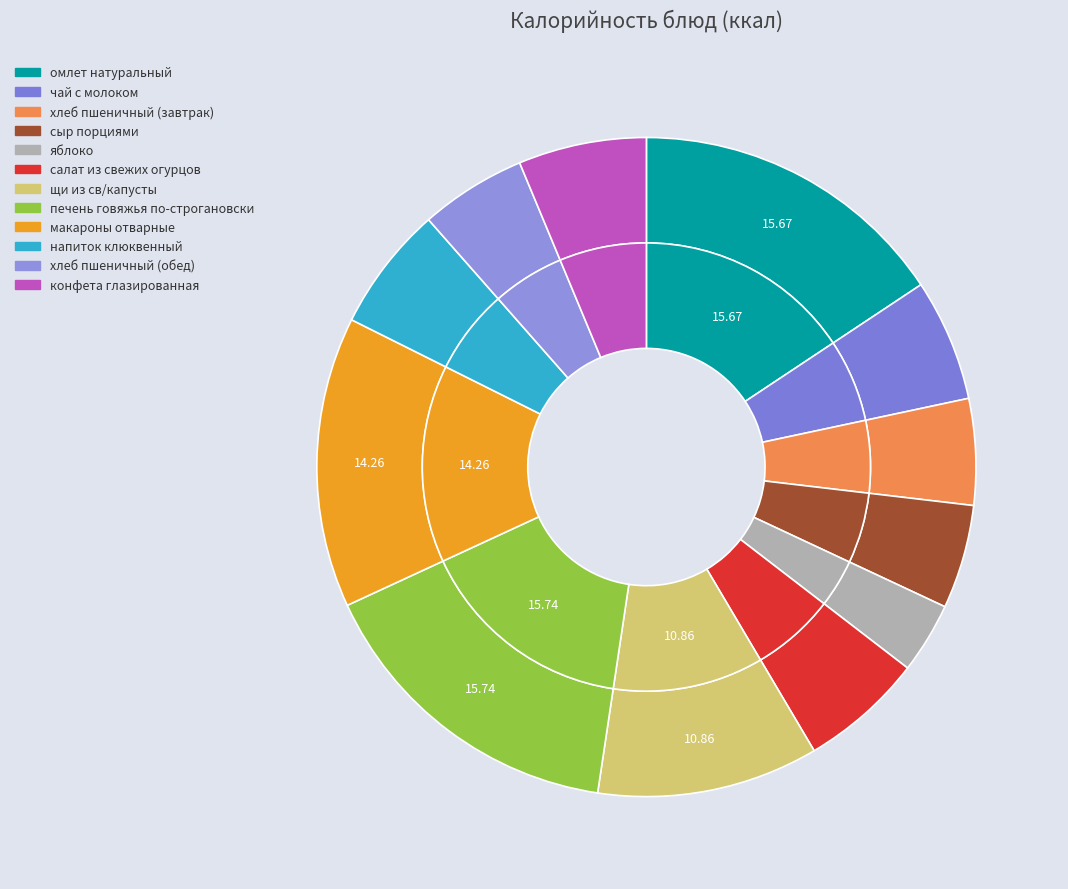

How many segments does this pie chart have?

12